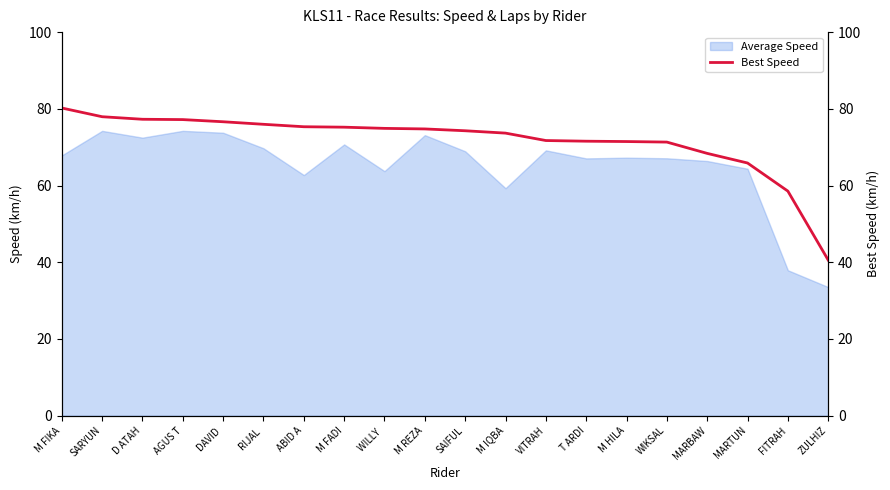

What is the value of the 11th point from the left?

74.3